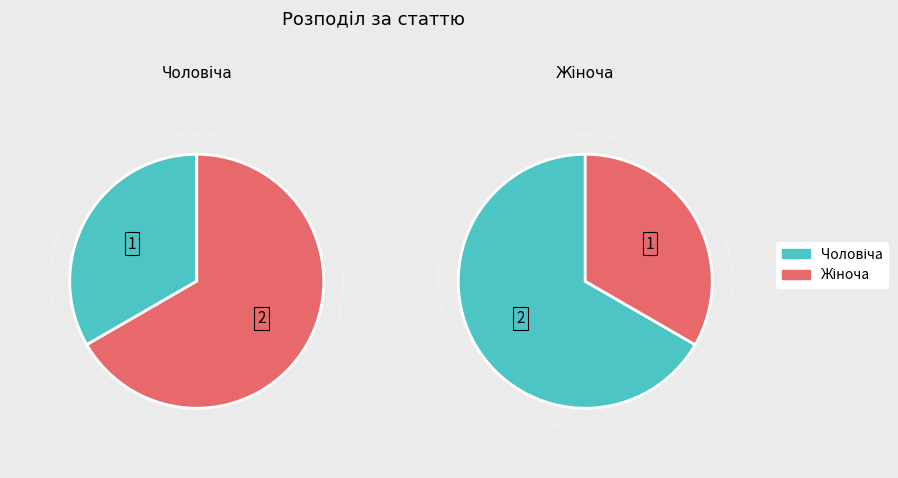

Which category has the smallest portion of the pie?

Чоловіча